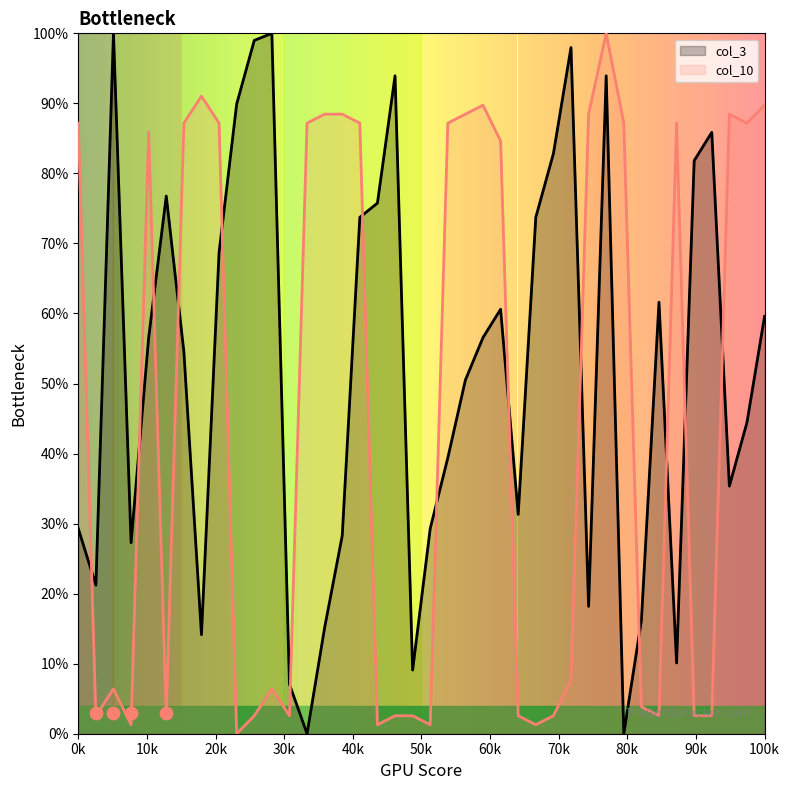

Which series has the largest total across all categories?

col_3